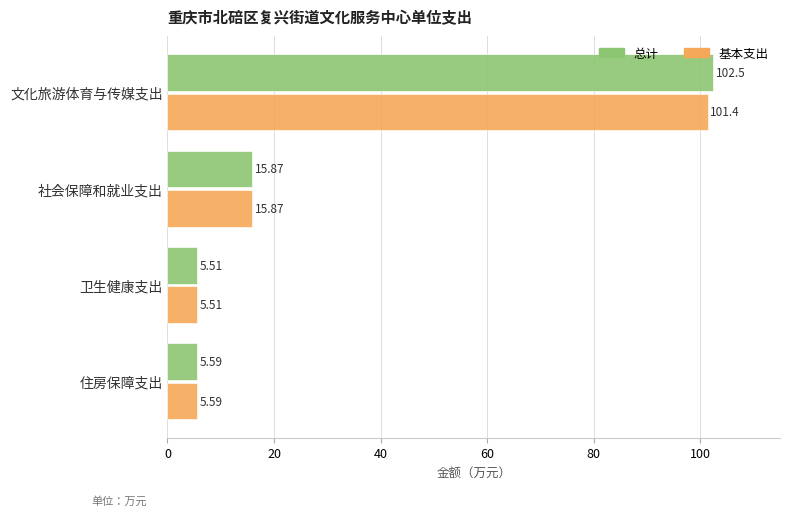

At which label does 基本支出 reach its minimum?

卫生健康支出